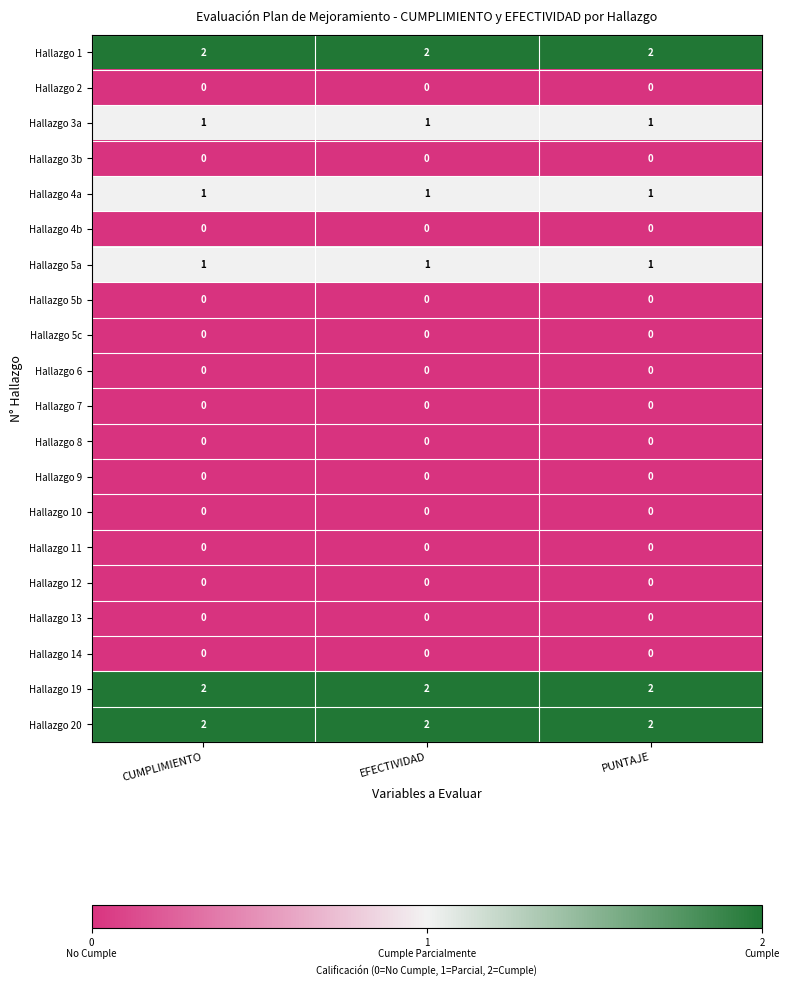

At how many categories does at least one series exceed 0?

3